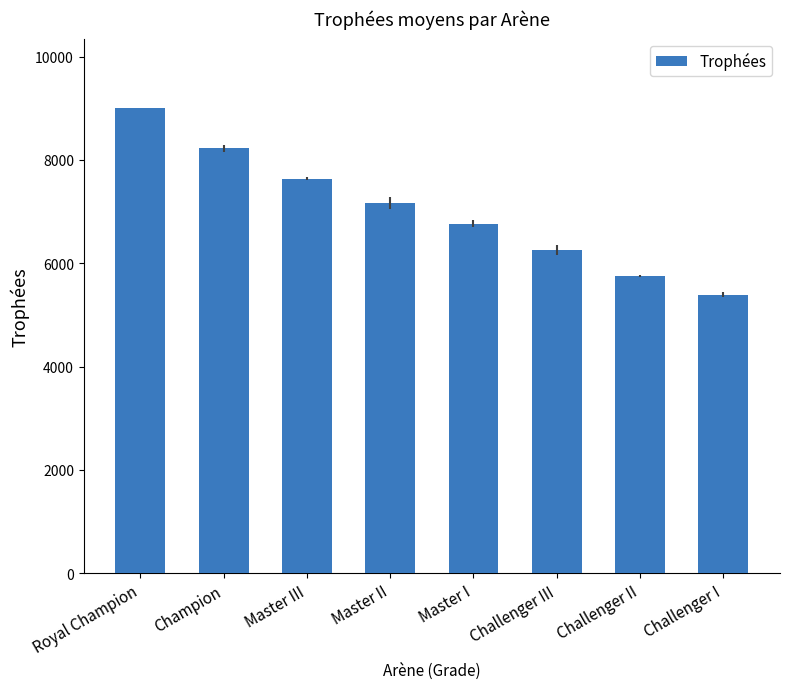

True or false: the data shows 8228.5 at Champion.

True